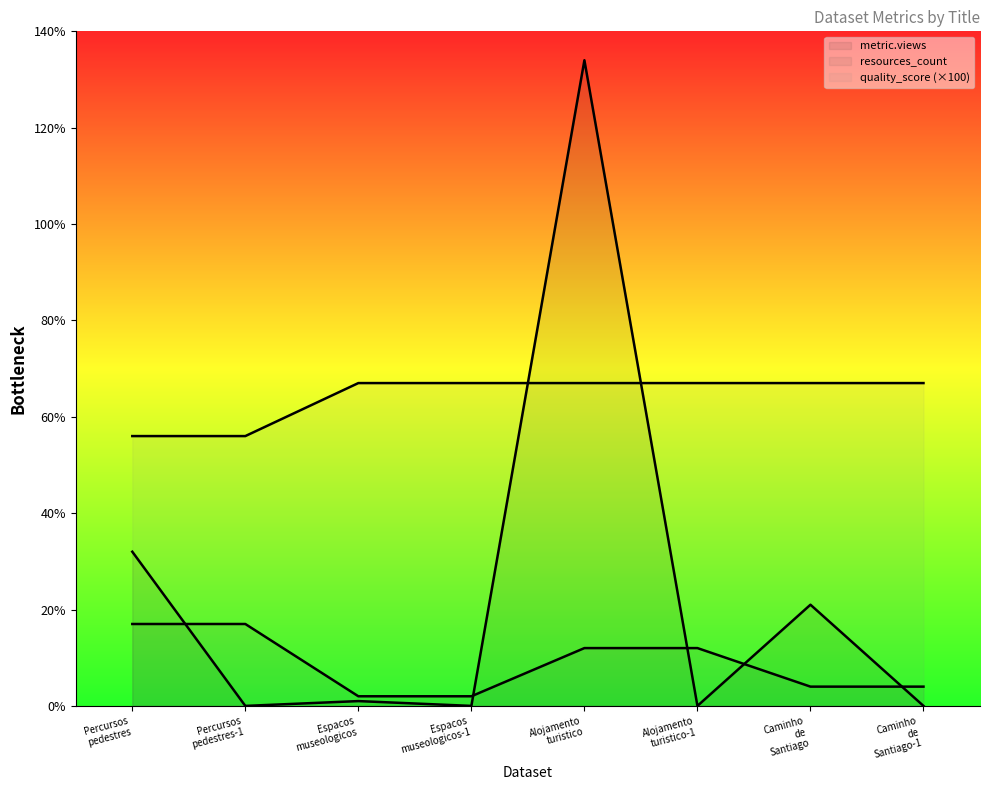

What is the average value of the metric.views series?

23.5